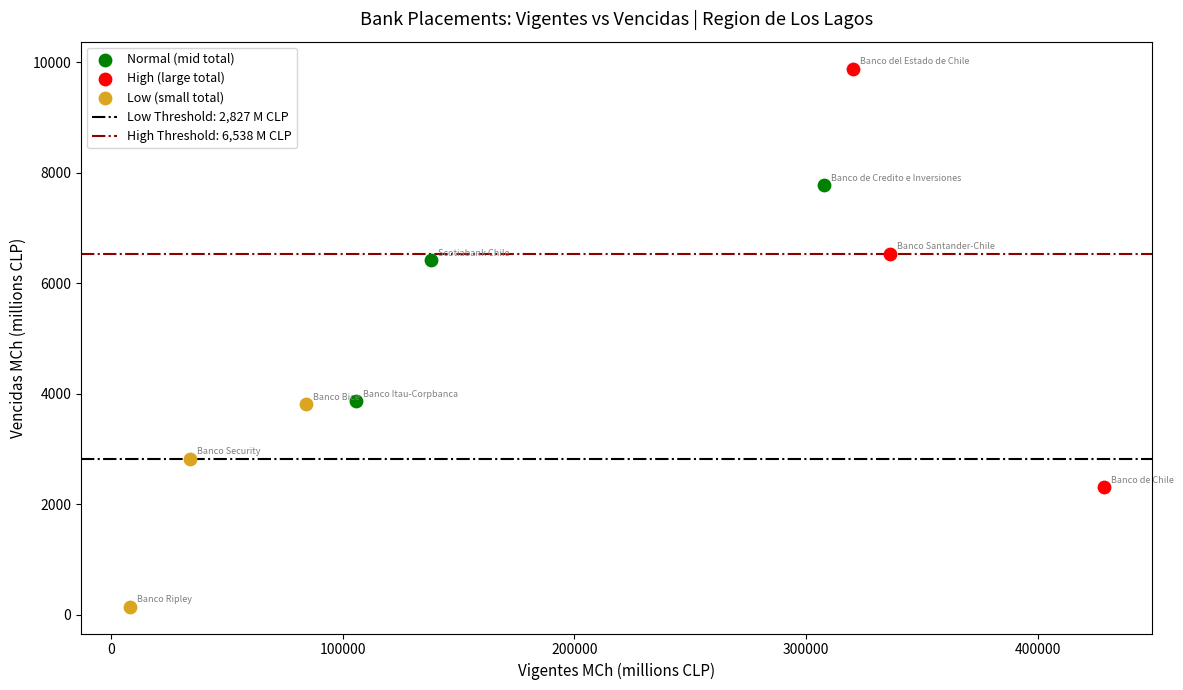

Which series contains the lowest Y value?

Low (small total)